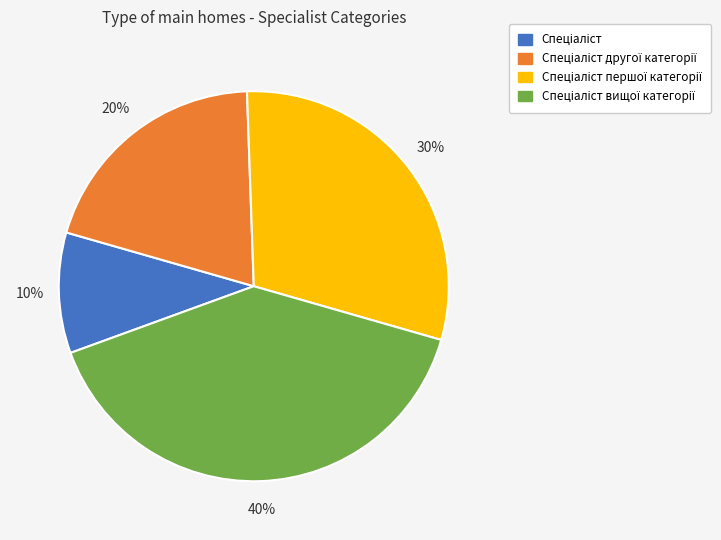

To the nearest percent, what is the difference between the largest and smallest slice percentages?

30%